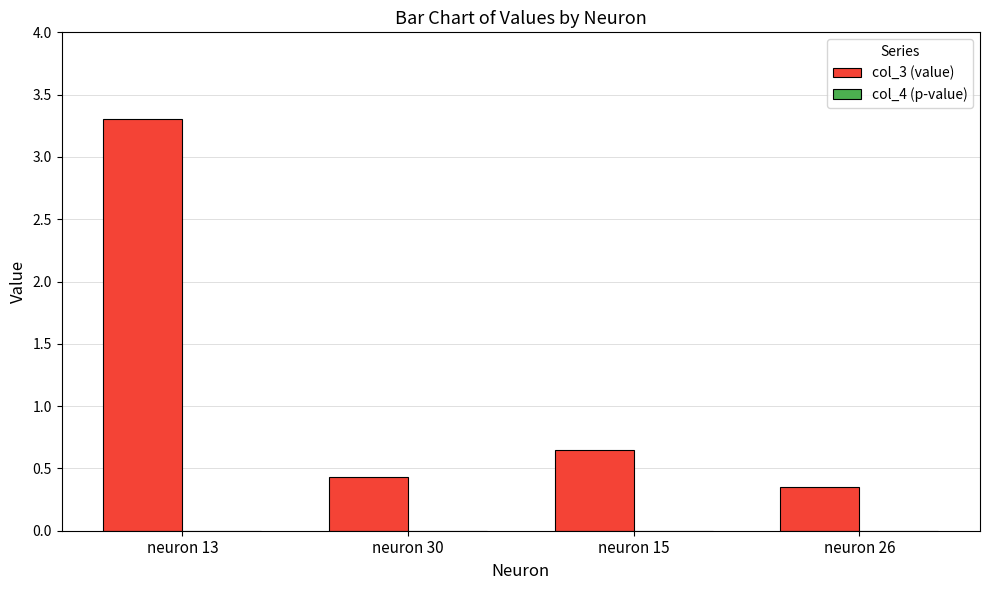

Is it true that col_3 (value) equals 1.1 at neuron 15?

False